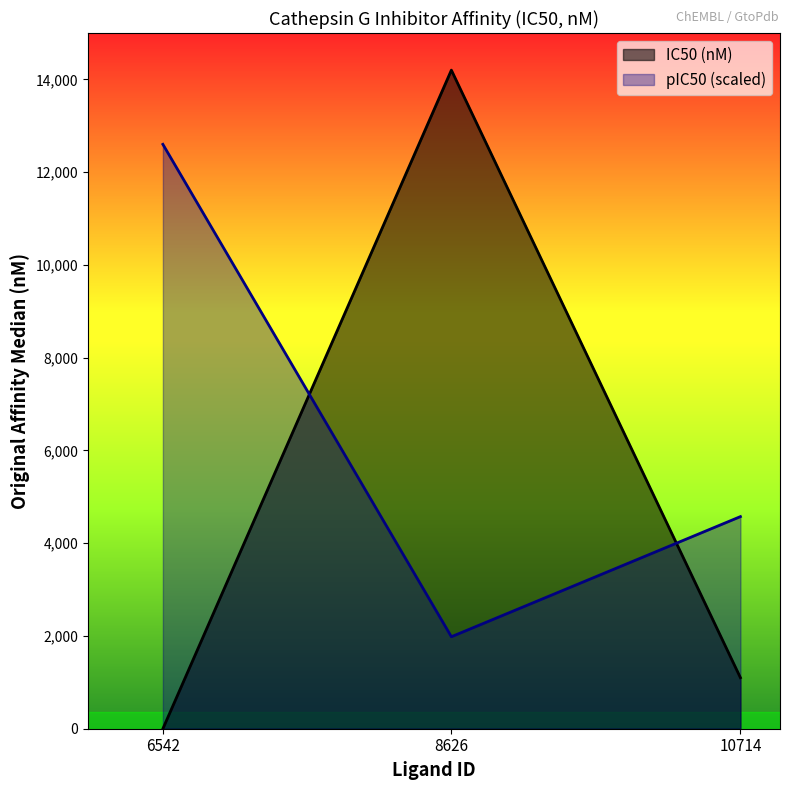

Reading left to right, extract all data points from this chart.

IC50 (nM): 6542=0.4	8626=14200.0	10714=1100.0
pIC50 (scaled): 6542=12600.0	8626=1983.3	10714=4573.3